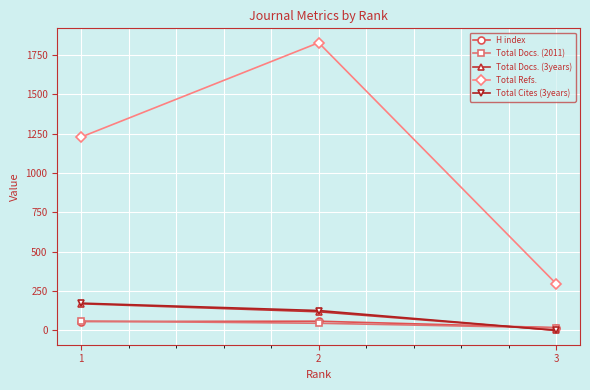

What is the sum of all Total Docs. (3years) values?

287